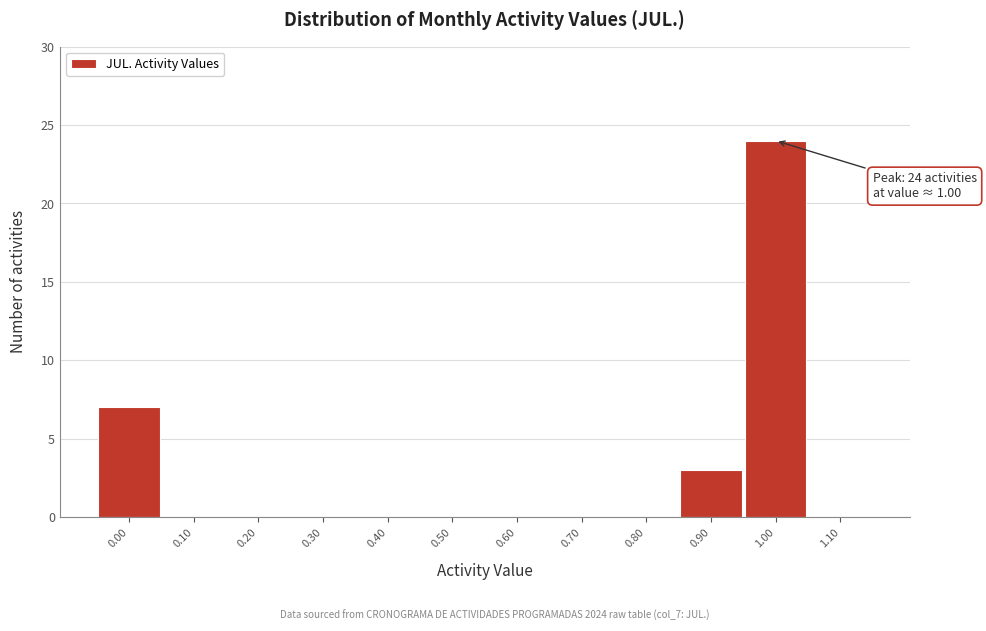

Over which range of the x-axis is the bar tallest?

0.95 to 1.05